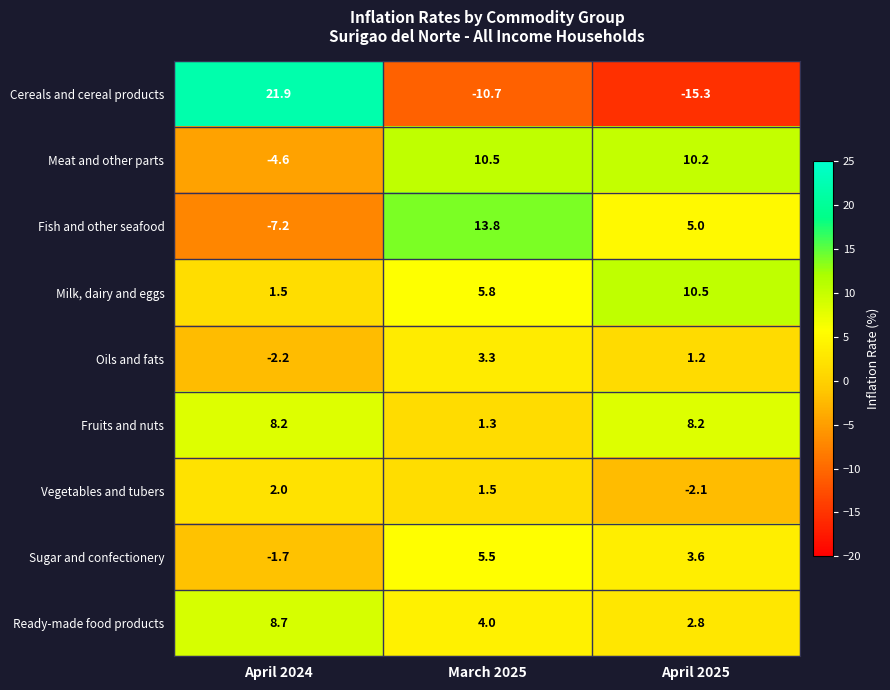

Reading left to right, extract all data points from this chart.

Cereals and cereal products: April 2024=21.9	March 2025=-10.7	April 2025=-15.3
Meat and other parts: April 2024=-4.6	March 2025=10.5	April 2025=10.2
Fish and other seafood: April 2024=-7.2	March 2025=13.8	April 2025=5.0
Milk, dairy and eggs: April 2024=1.5	March 2025=5.8	April 2025=10.5
Oils and fats: April 2024=-2.2	March 2025=3.3	April 2025=1.2
Fruits and nuts: April 2024=8.2	March 2025=1.3	April 2025=8.2
Vegetables and tubers: April 2024=2.0	March 2025=1.5	April 2025=-2.1
Sugar and confectionery: April 2024=-1.7	March 2025=5.5	April 2025=3.6
Ready-made food products: April 2024=8.7	March 2025=4.0	April 2025=2.8